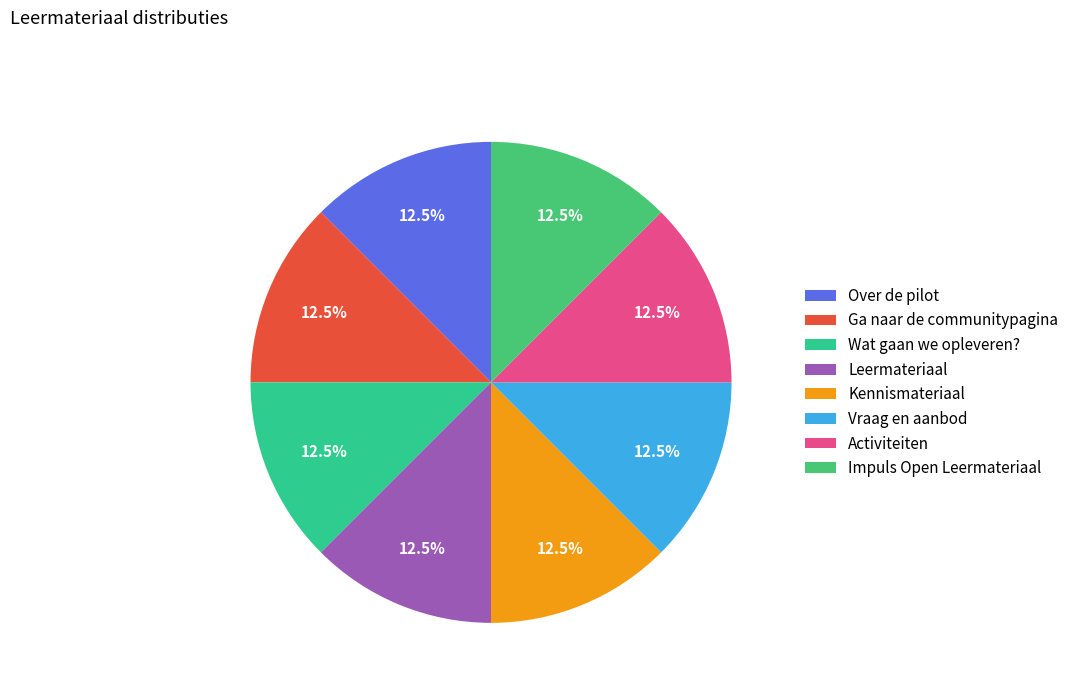

How many slices are in this pie chart?

8